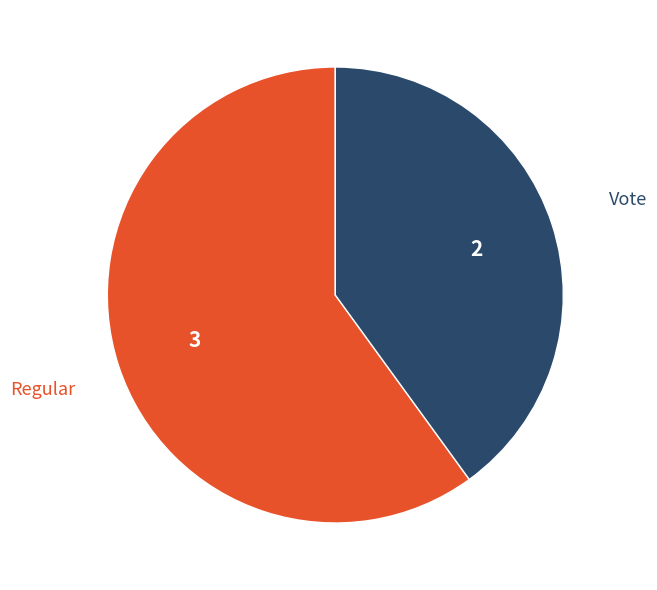

Is there any slice that represents more than half of the pie?

Yes